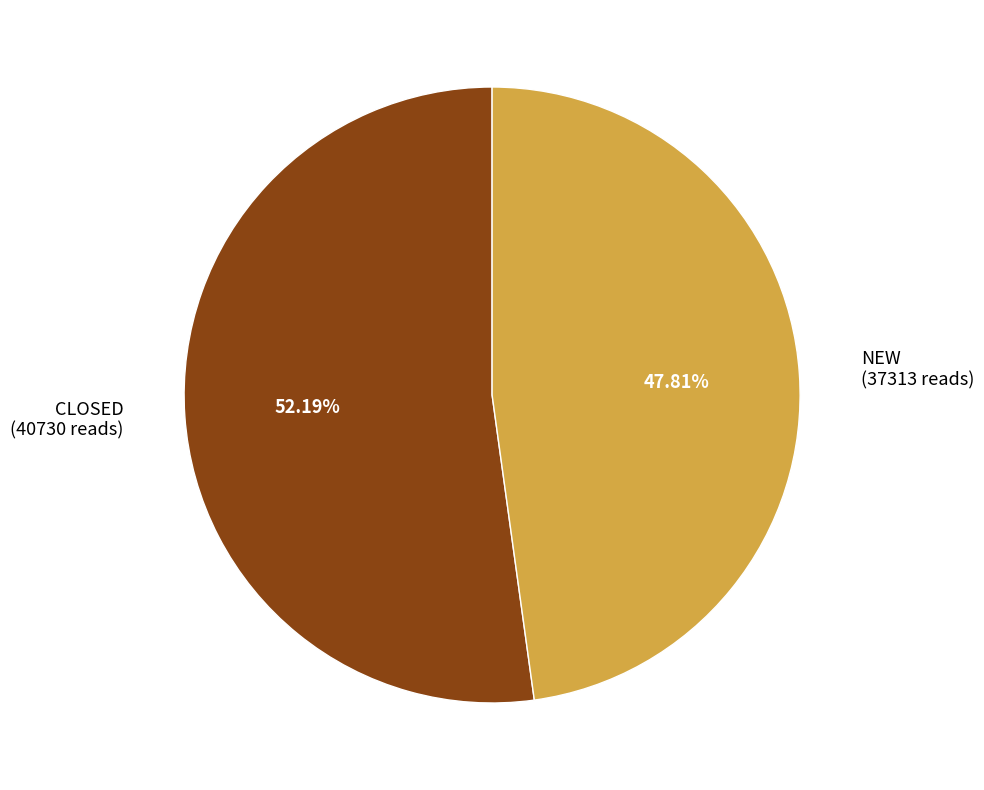

How many segments does this pie chart have?

2